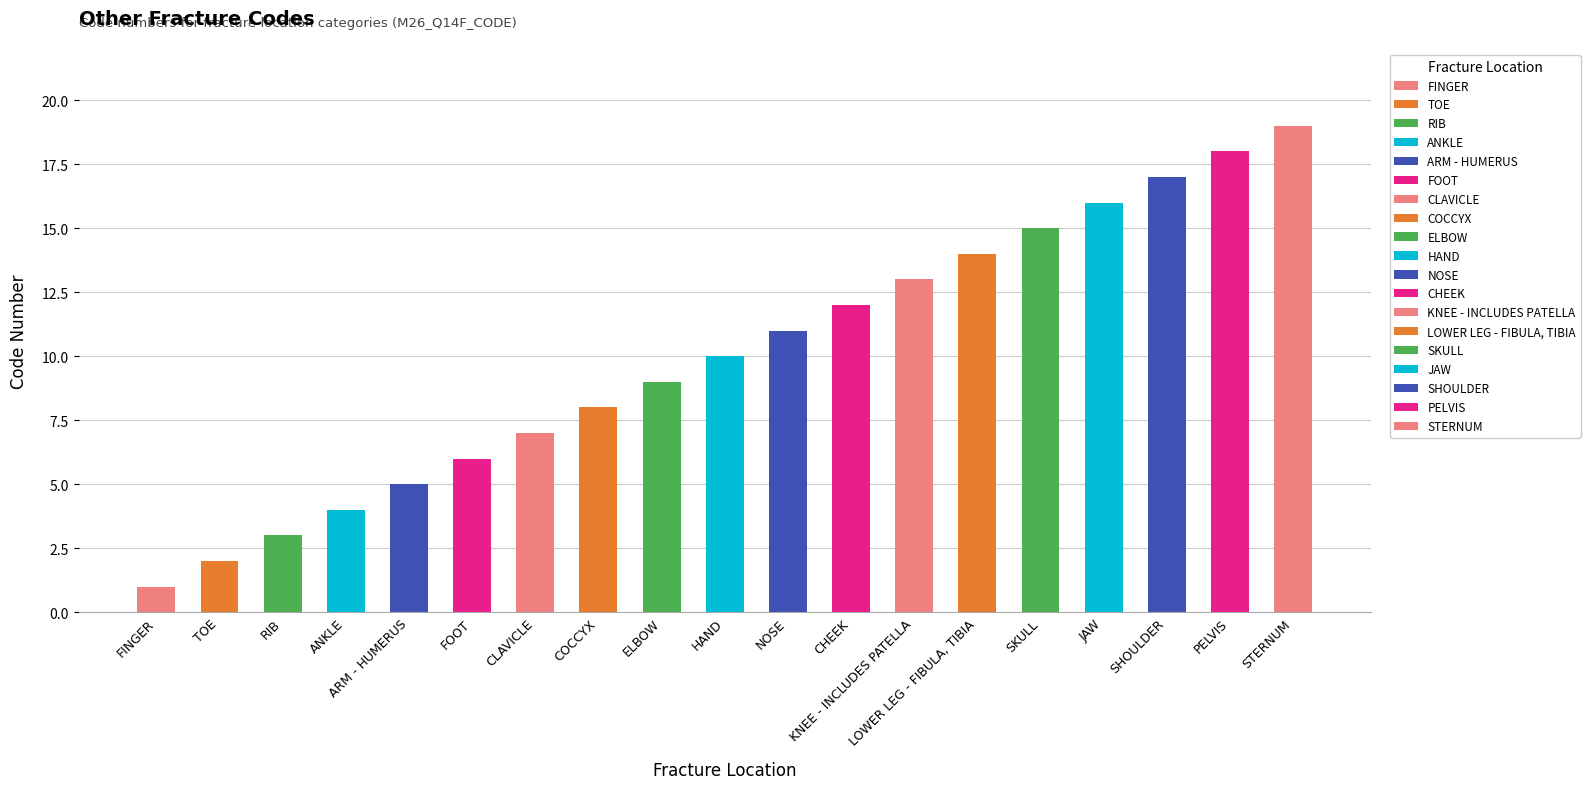

List the labels in order of value, smallest first.

FINGER, TOE, RIB, ANKLE, ARM - HUMERUS, FOOT, CLAVICLE, COCCYX, ELBOW, HAND, NOSE, CHEEK, KNEE - INCLUDES PATELLA, LOWER LEG - FIBULA, TIBIA, SKULL, JAW, SHOULDER, PELVIS, STERNUM